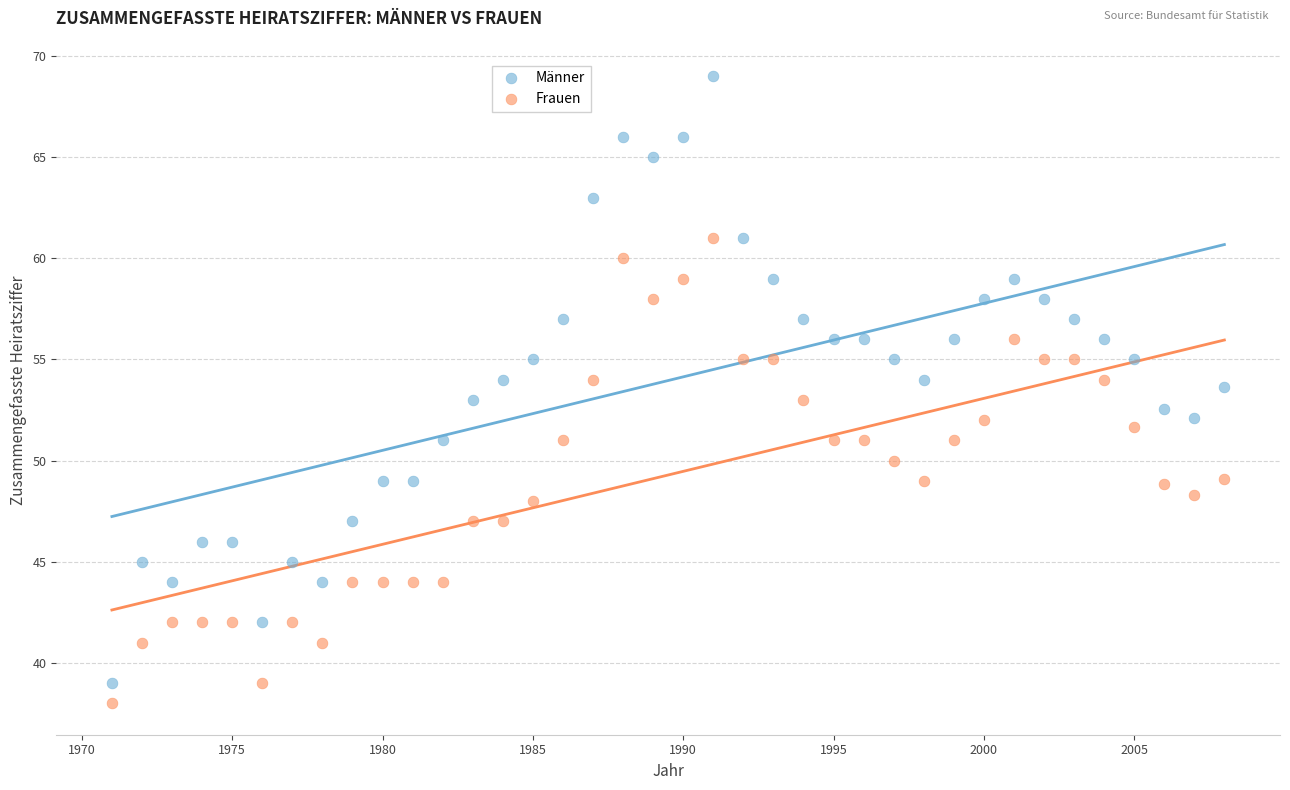

What are all the series names shown in the legend?

Männer, Frauen